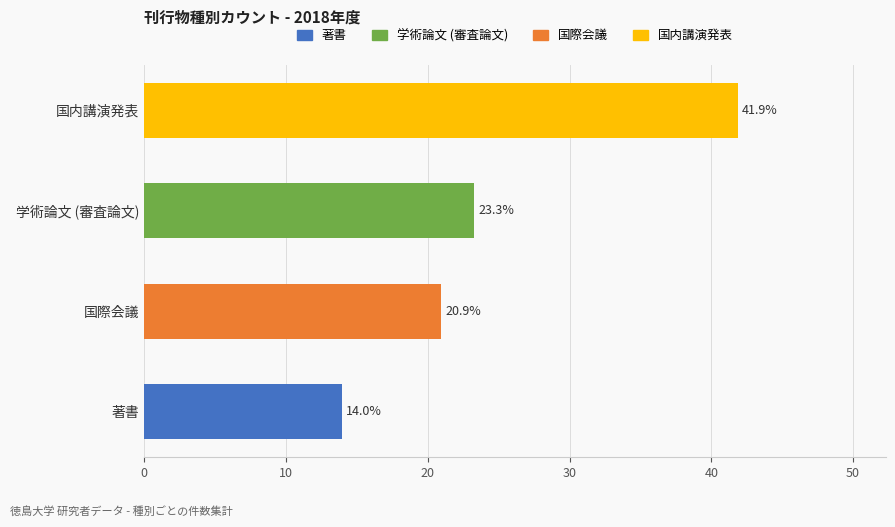

Reading top to bottom, what are all the values shown in this chart?

国内講演発表=41.9	学術論文 (審査論文)=23.3	国際会議=20.9	著書=14.0